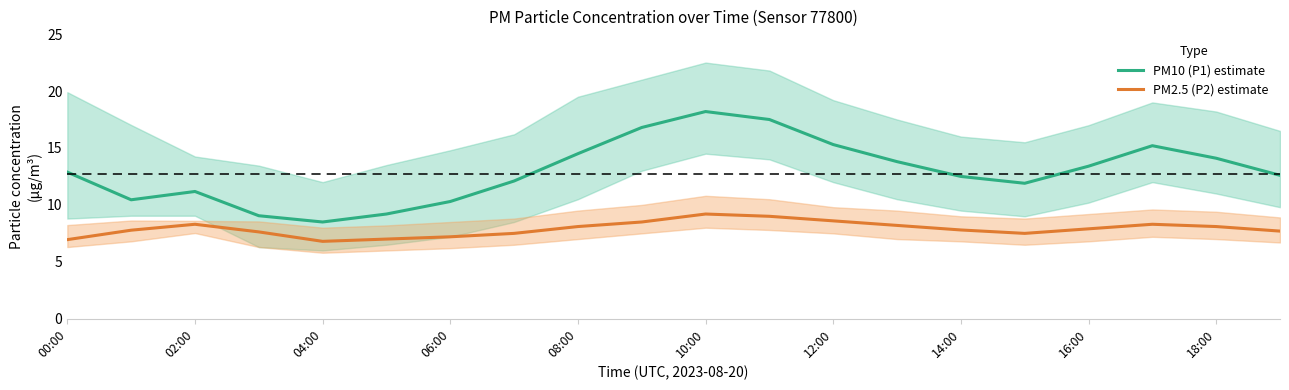

How many lines are shown in the chart?

2